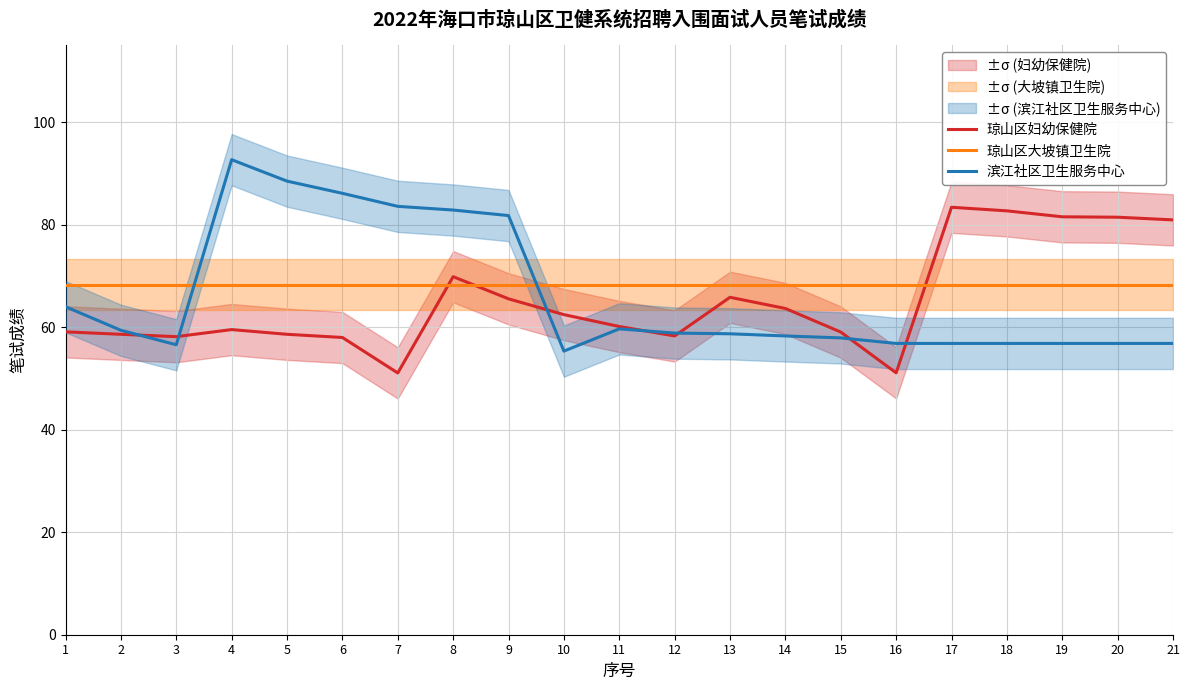

Which has a higher value, 4 or 3?

4